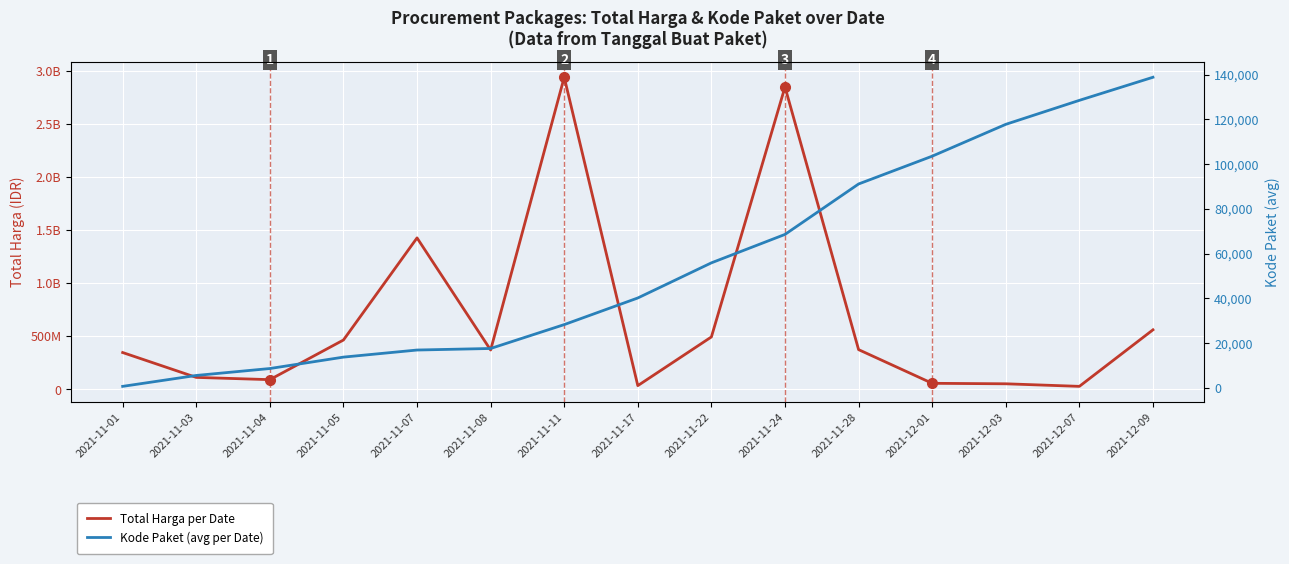

List the series in order of their peak value, lowest first.

Kode Paket (avg per Date), Total Harga per Date